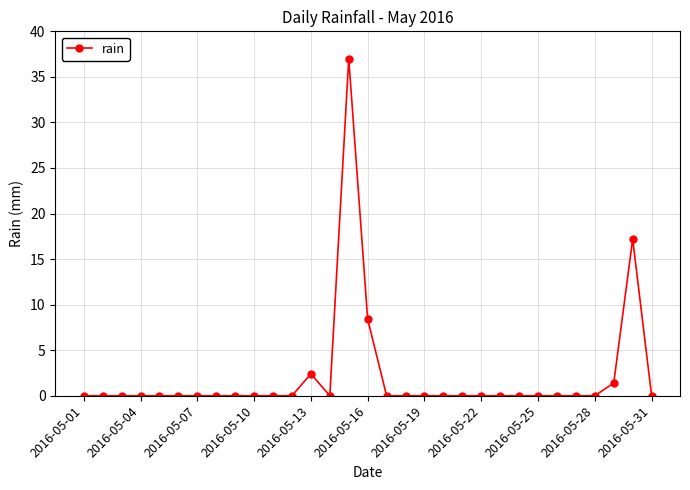

What is the difference between the maximum and minimum values?

37.0